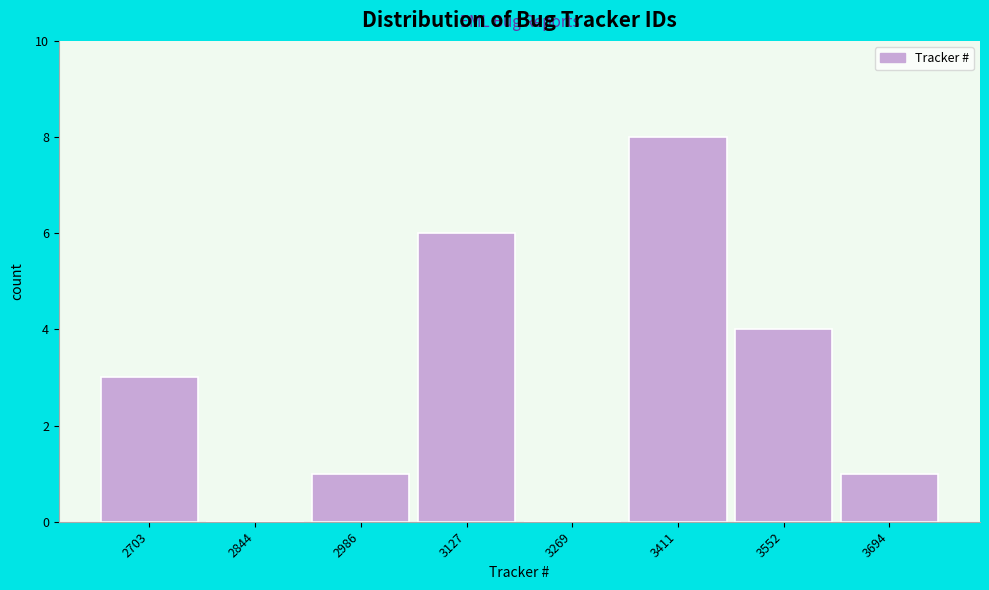

Reading right to left, extract all data points from this chart.

3694=1	3552=4	3411=8	3269=0	3127=6	2986=1	2844=0	2703=3